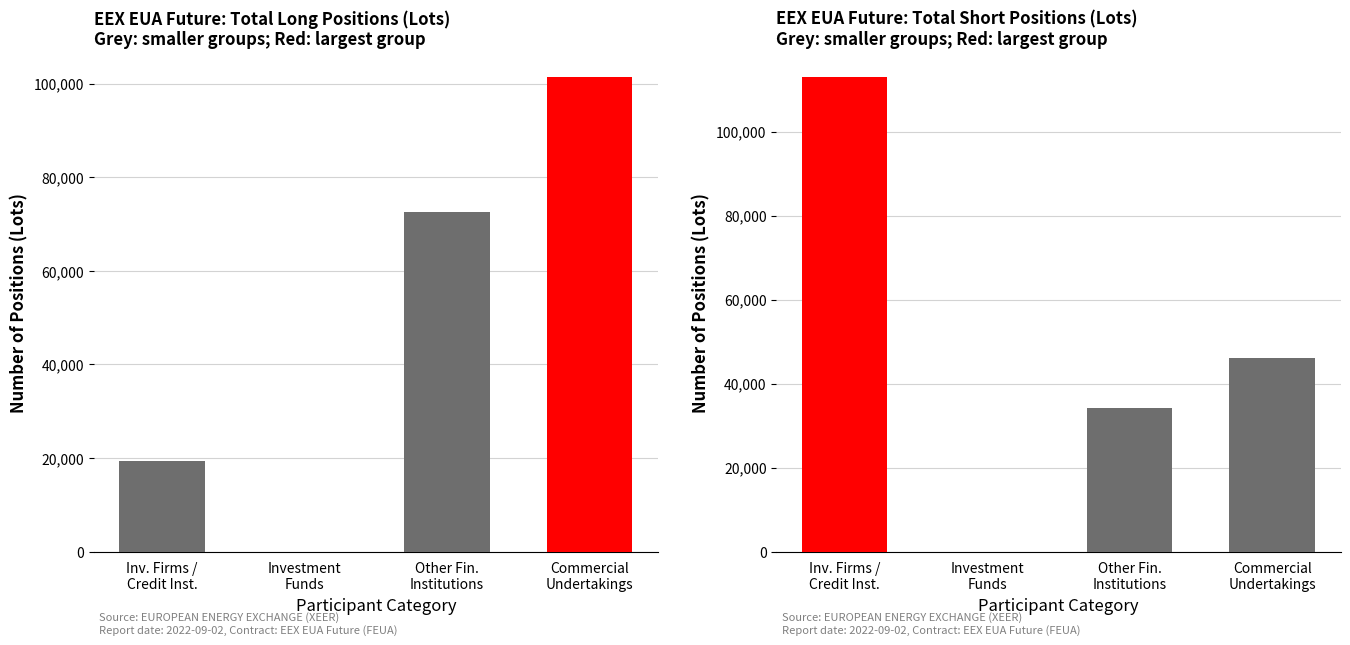

List the series in order of their peak value, highest first.

Short, Long